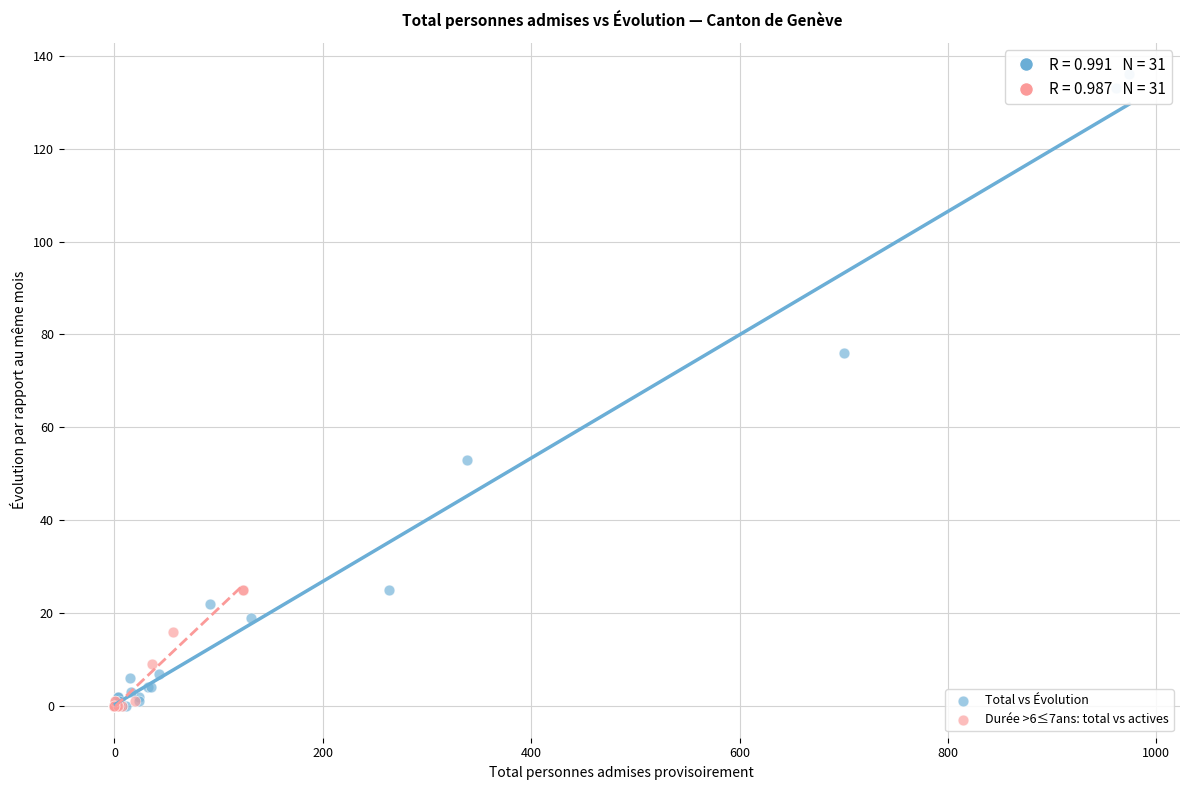

Which series has the widest spread of Y values?

Total vs Évolution